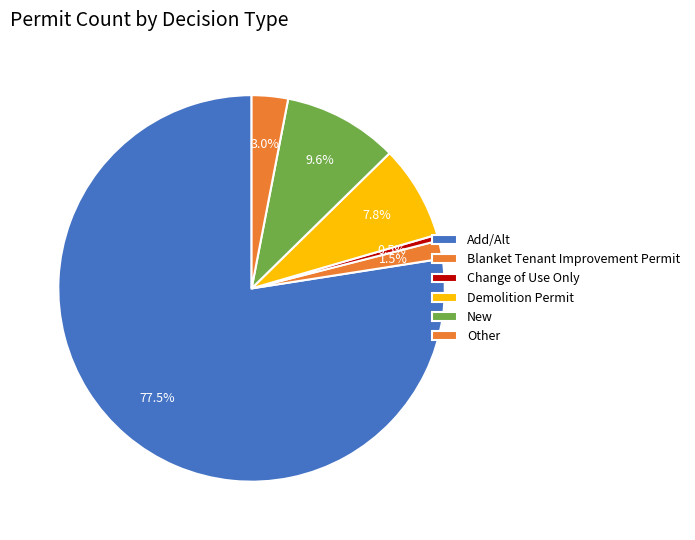

The Add/Alt slice represents 77% of the pie. True or false?

True